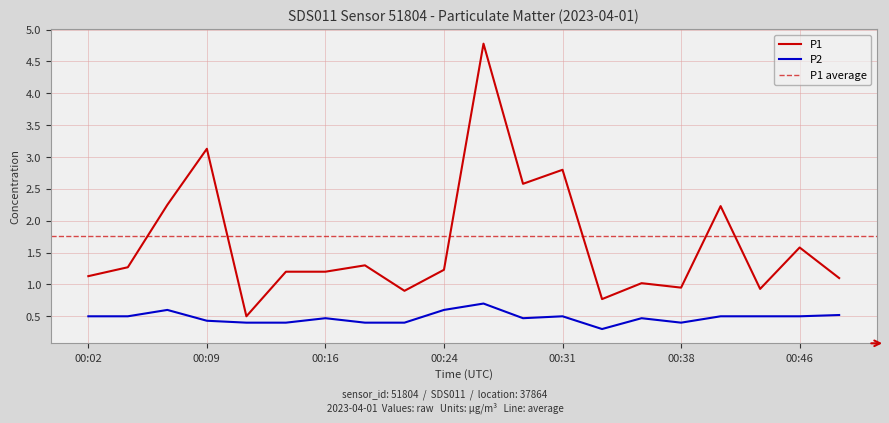

How many categories are shown in the chart?

20